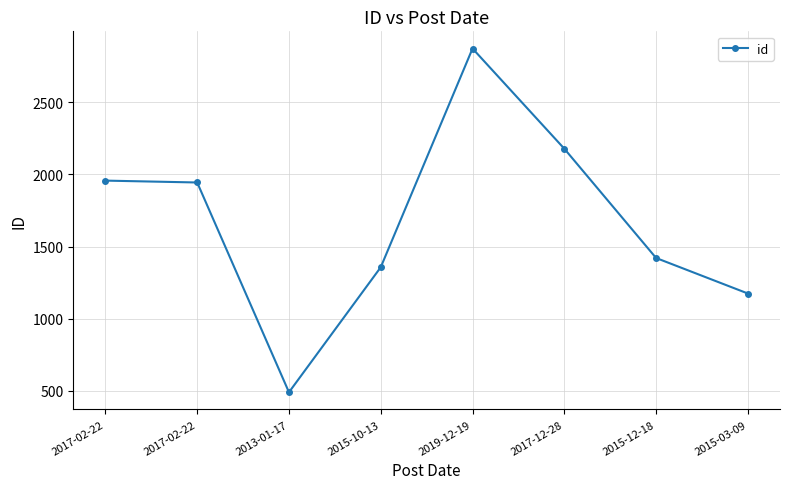

Which has a higher value, 2019-12-19 or 2017-02-22?

2019-12-19